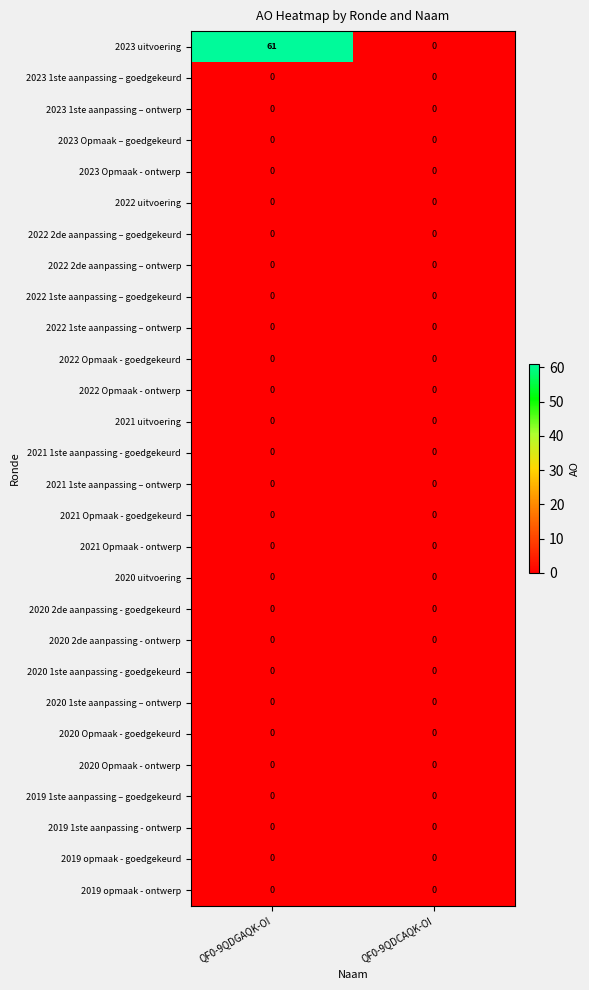

Which series has the largest total across all categories?

2023 uitvoering